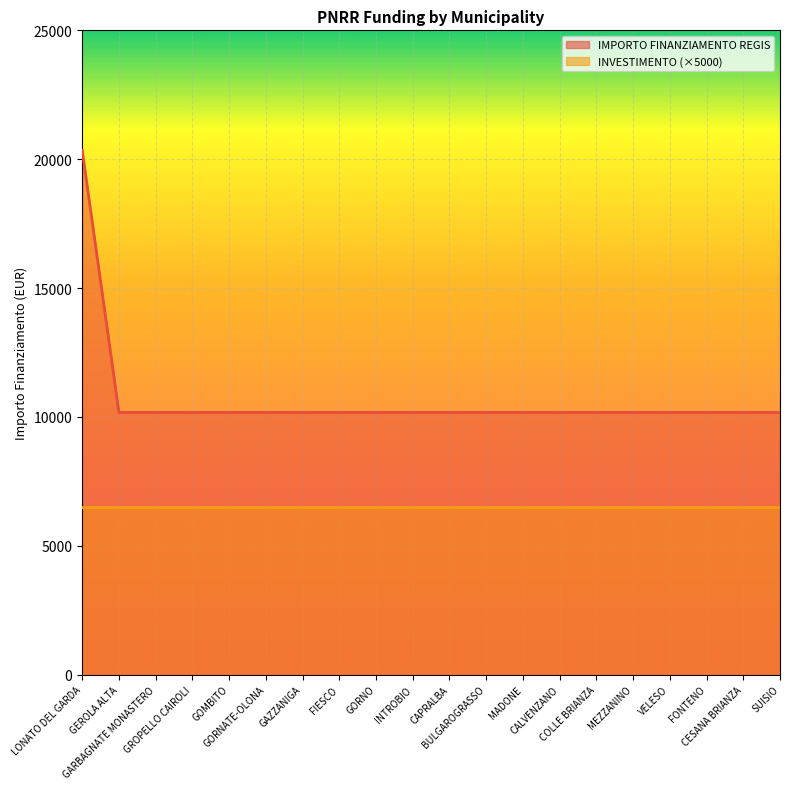

At which category does the chart reach its peak across all series?

LONATO DEL GARDA